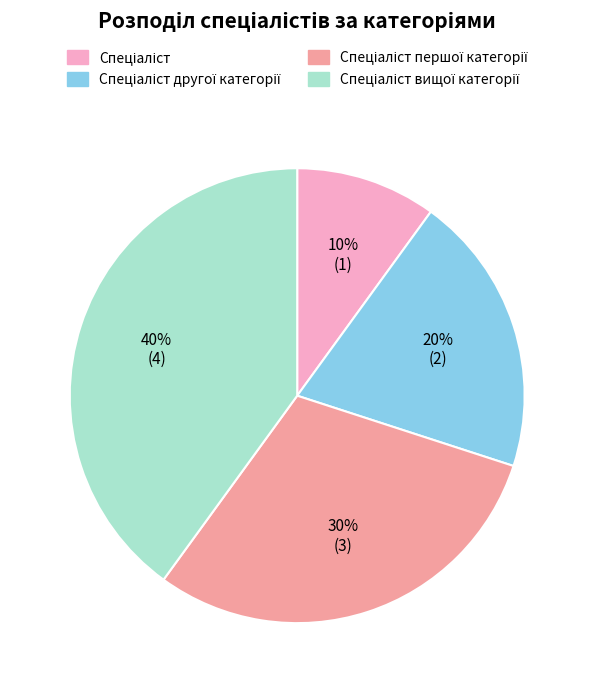

Is there a majority slice in this chart?

No